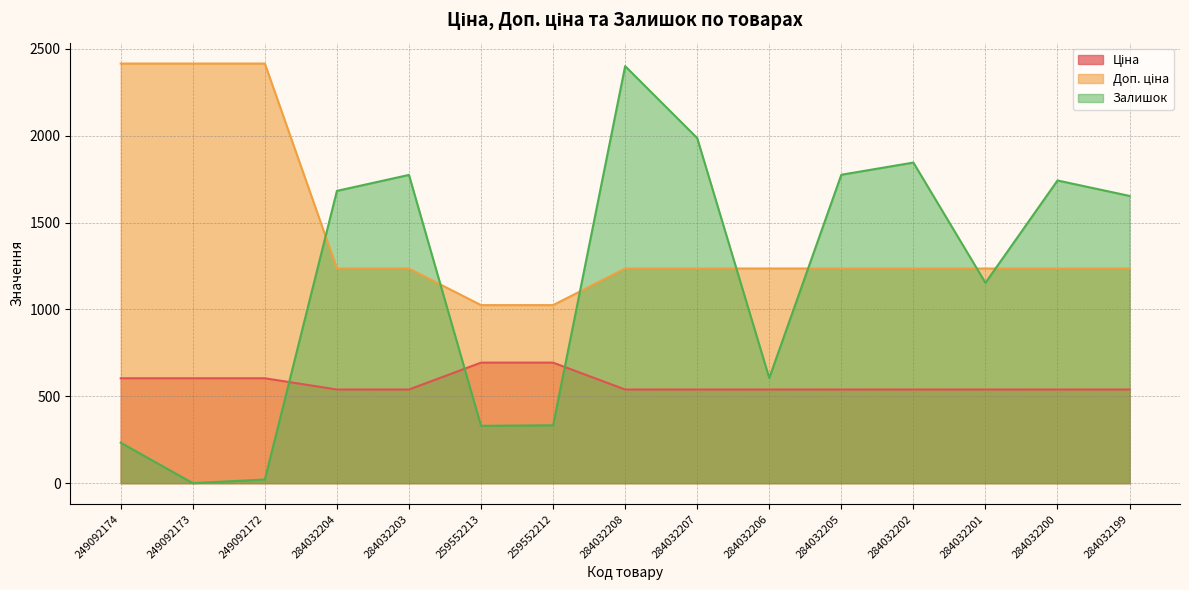

True or false: Ціна has a value of 1016.1 at 259552212.

False